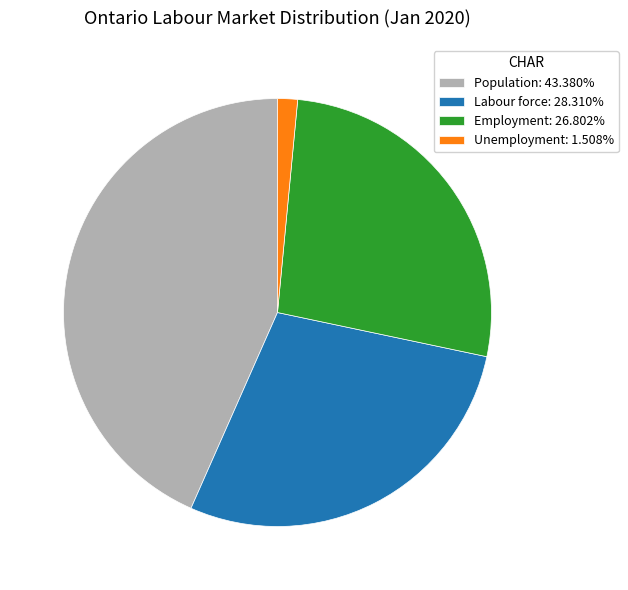

How many slices are in this pie chart?

4